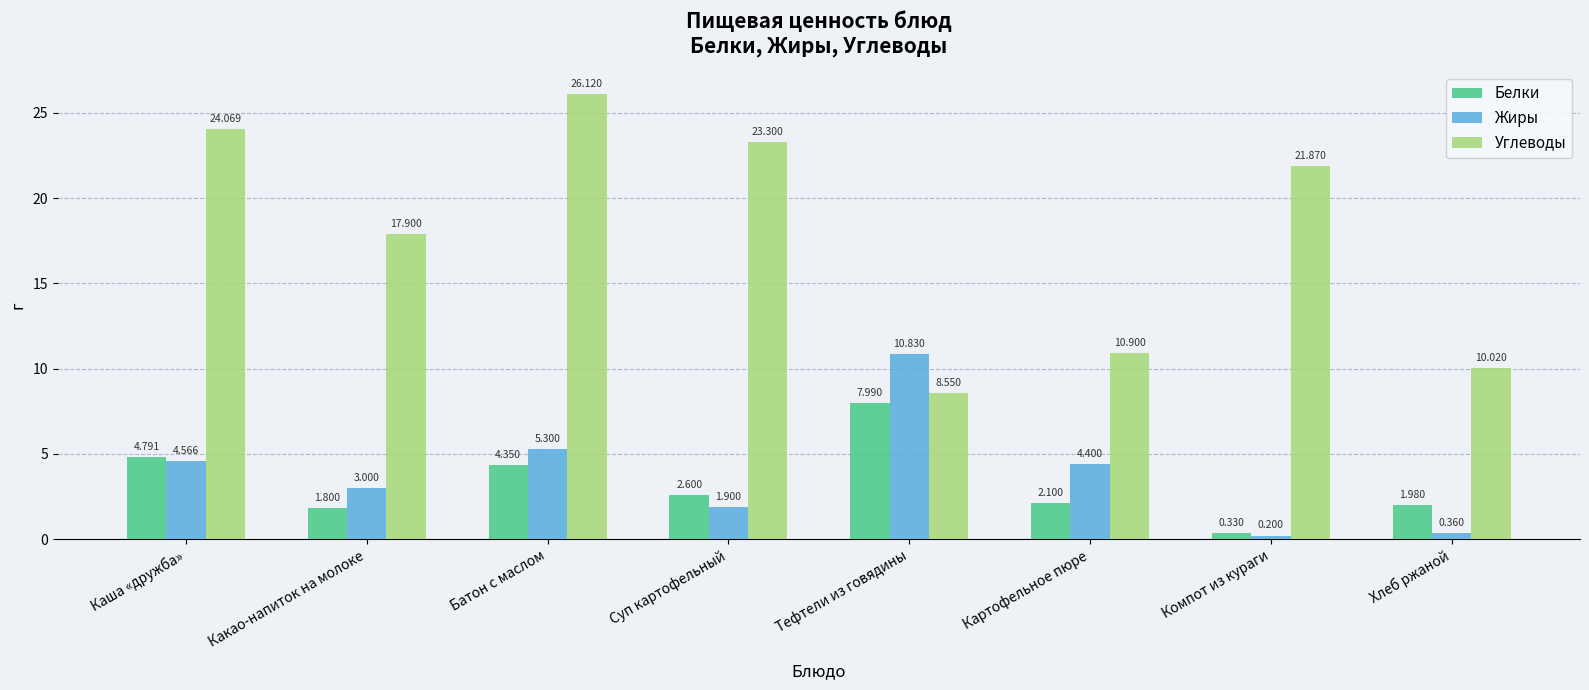

Which series has the largest range (max minus min)?

Углеводы